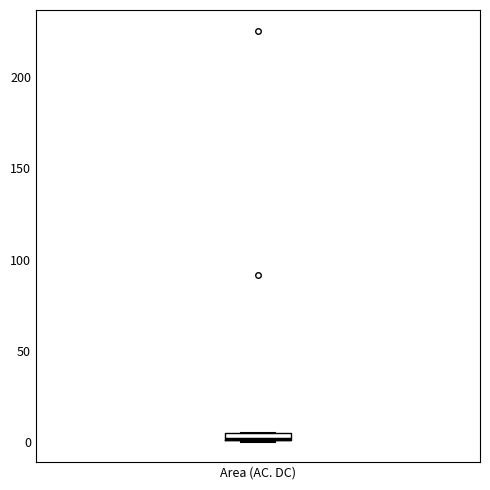

Where is the upper edge of the box for Area (AC. DC) on the y-axis? The values are not printed on the chart, so give them approximately, as read against the axis.

5